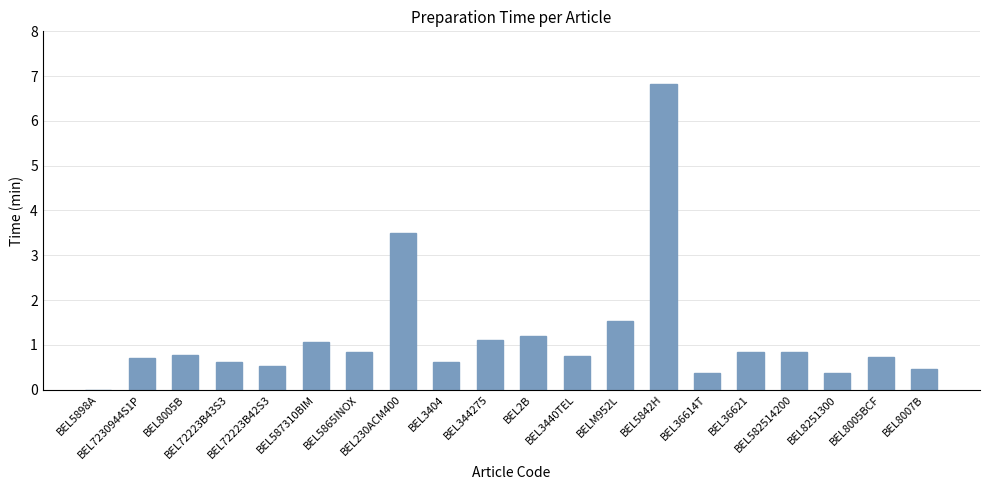

Are the bars horizontal?

No